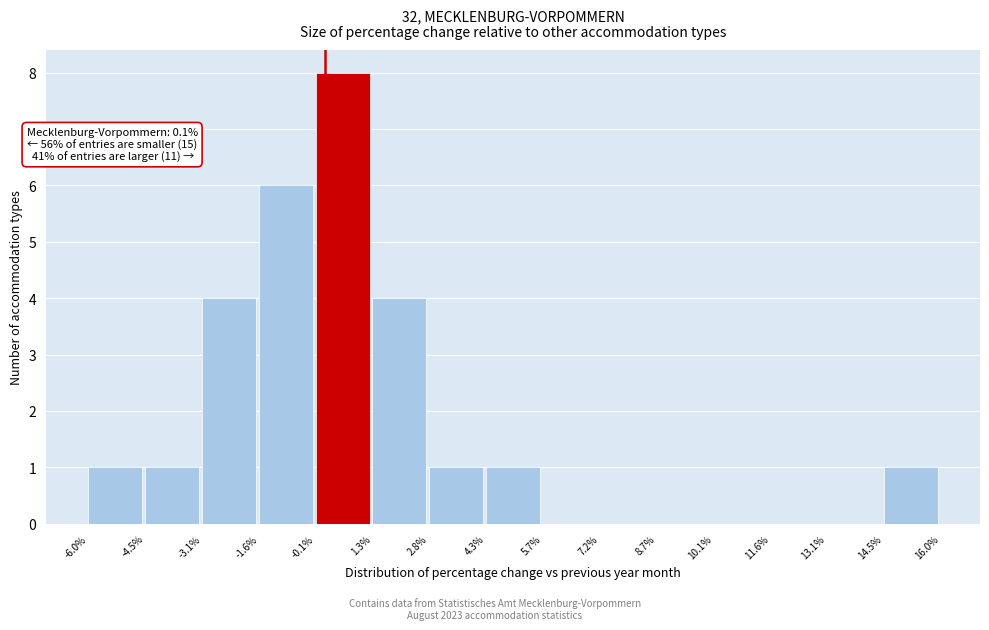

Over which range of the x-axis is the bar tallest?

-0.1% to 1.3%